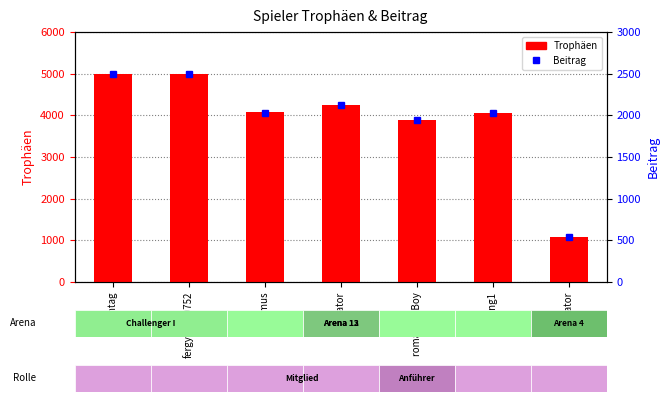

Which series has the largest total across all categories?

Trophäen